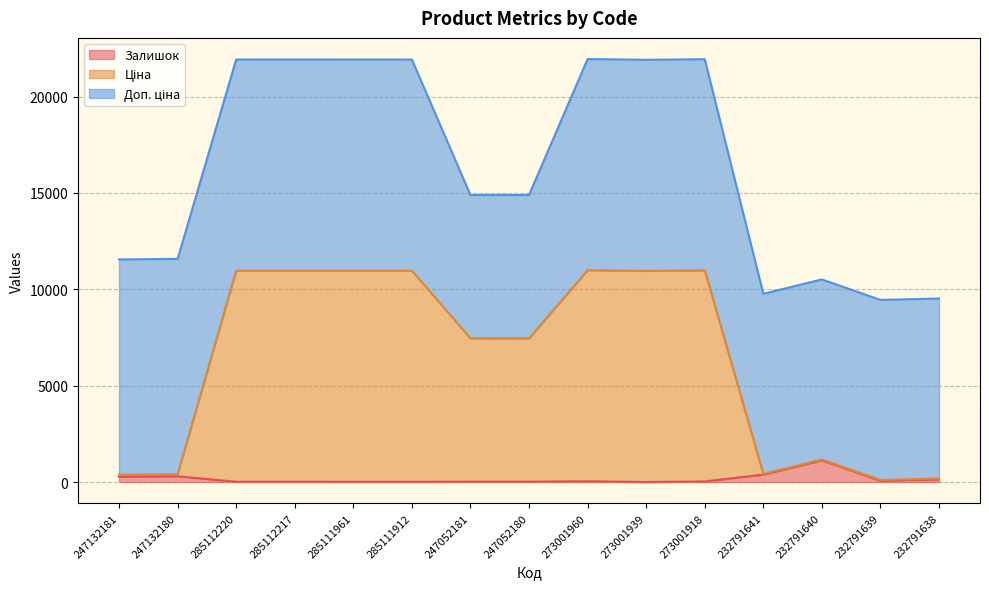

At how many categories does at least one series exceed 9964?

7